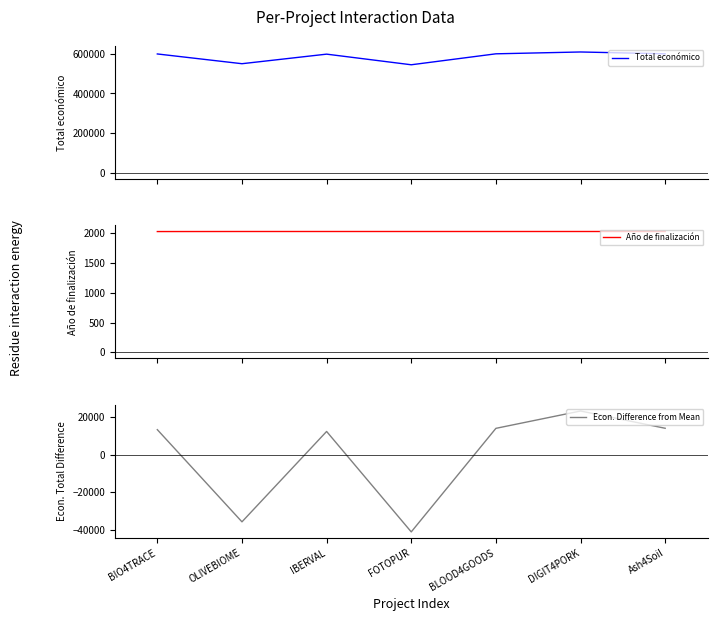

True or false: Total económico and Año de finalización intersect in this chart.

False